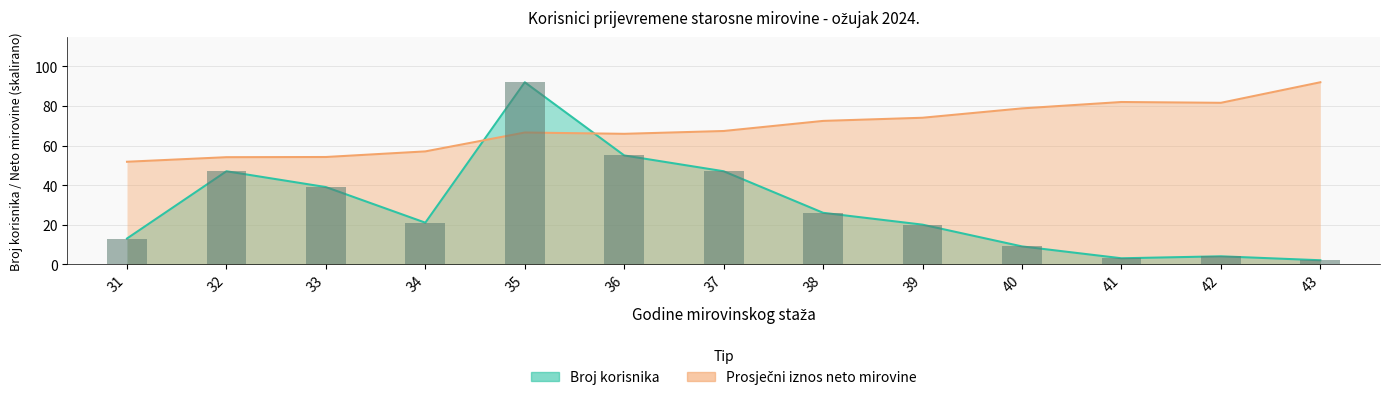

Reading right to left, what are all the values shown in this chart?

broj korisnika: 2.0	4.0	3.0	9.0	20.0	26.0	47.0	55.0	92.0	21.0	39.0	47.0	13.0
prosjecni iznos netomirovine: 92.0	81.6	82.0	78.8	74.1	72.5	67.4	65.9	66.6	57.0	54.2	54.1	51.8